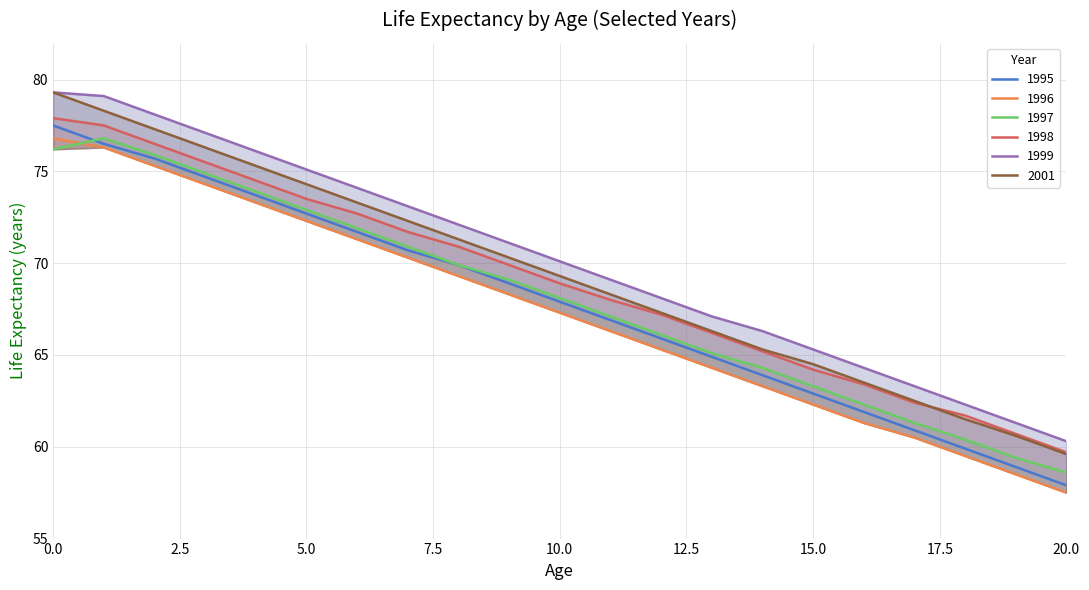

Reading left to right, extract all data points from this chart.

1995: 0=77.5	1=76.5	2=75.7	3=74.7	4=73.7	5=72.7	6=71.7	7=70.7	8=69.9	9=68.9	10=67.9	11=66.9	12=65.9	13=64.9	14=63.9	15=62.9	16=61.9	17=60.9	18=59.9	19=58.9	20=57.9
1996: 0=76.8	1=76.3	2=75.3	3=74.3	4=73.3	5=72.3	6=71.3	7=70.3	8=69.3	9=68.3	10=67.3	11=66.3	12=65.3	13=64.3	14=63.3	15=62.3	16=61.3	17=60.5	18=59.5	19=58.5	20=57.5
1997: 0=76.2	1=76.8	2=75.9	3=74.9	4=73.9	5=72.9	6=71.9	7=70.9	8=69.9	9=69.1	10=68.1	11=67.1	12=66.1	13=65.1	14=64.3	15=63.3	16=62.3	17=61.3	18=60.4	19=59.4	20=58.6
1998: 0=77.9	1=77.5	2=76.5	3=75.5	4=74.5	5=73.5	6=72.7	7=71.7	8=70.9	9=69.9	10=68.9	11=68.0	12=67.2	13=66.2	14=65.2	15=64.2	16=63.4	17=62.4	18=61.7	19=60.7	20=59.7
1999: 0=79.3	1=79.1	2=78.1	3=77.1	4=76.1	5=75.1	6=74.1	7=73.1	8=72.1	9=71.1	10=70.1	11=69.1	12=68.1	13=67.1	14=66.3	15=65.3	16=64.3	17=63.3	18=62.3	19=61.3	20=60.3
2001: 0=79.3	1=78.3	2=77.3	3=76.3	4=75.3	5=74.3	6=73.3	7=72.3	8=71.3	9=70.3	10=69.3	11=68.3	12=67.3	13=66.3	14=65.3	15=64.5	16=63.5	17=62.5	18=61.5	19=60.6	20=59.6